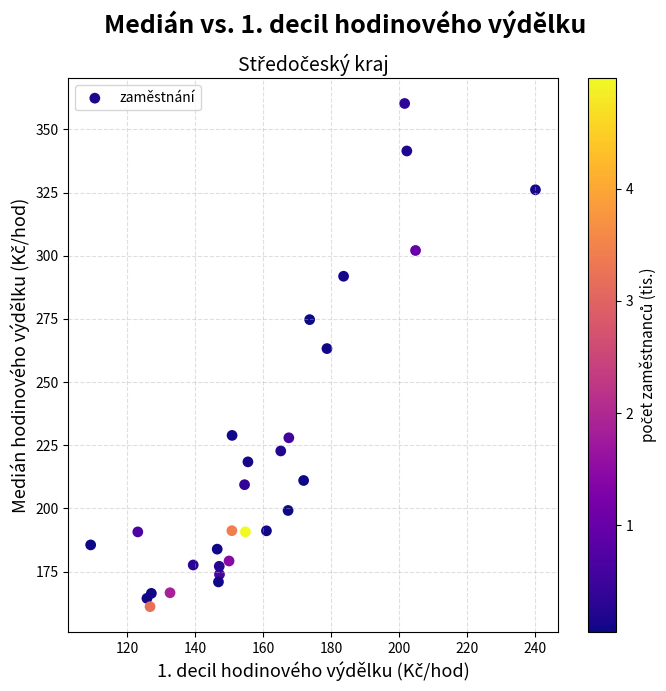

What Y value in the scatter plot is closest to 260?

263.3